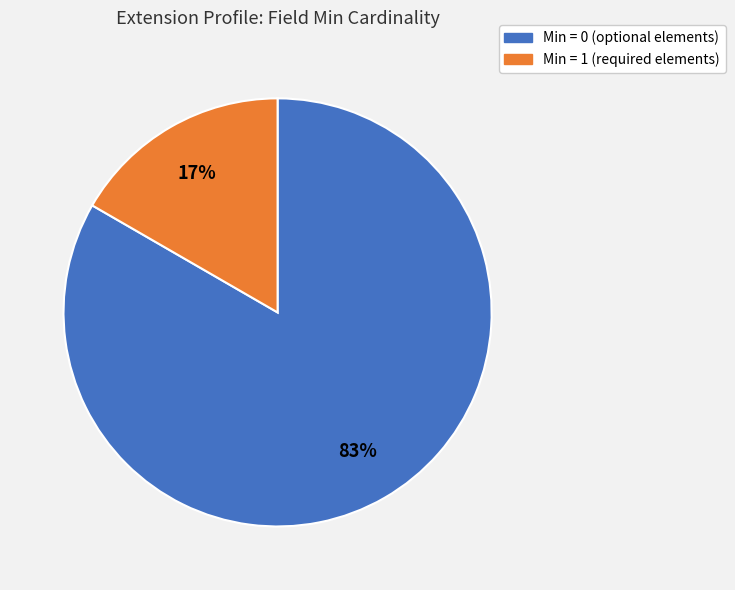

To the nearest percent, what is the average slice percentage?

50%